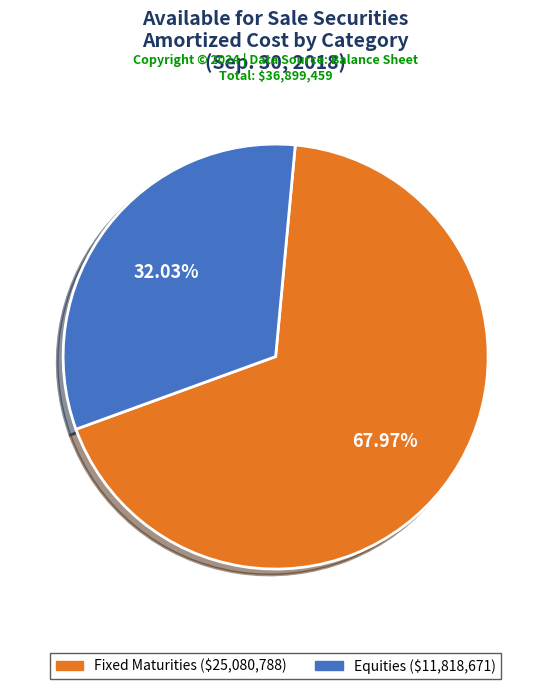

Between Fixed Maturities and Equities, which is larger?

Fixed Maturities